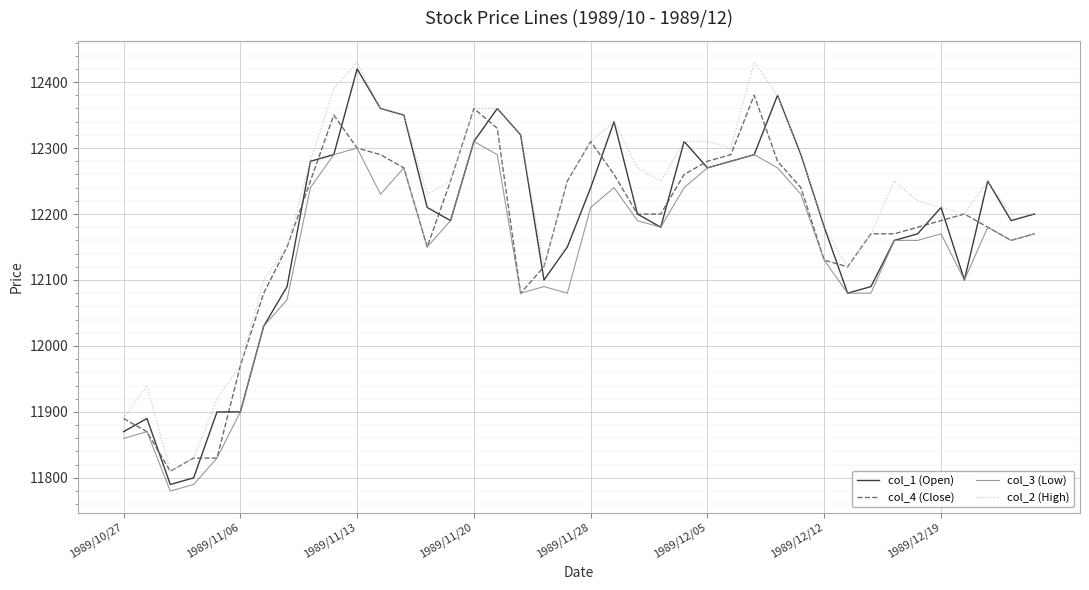

Which series has the largest total across all categories?

col_2 (High)